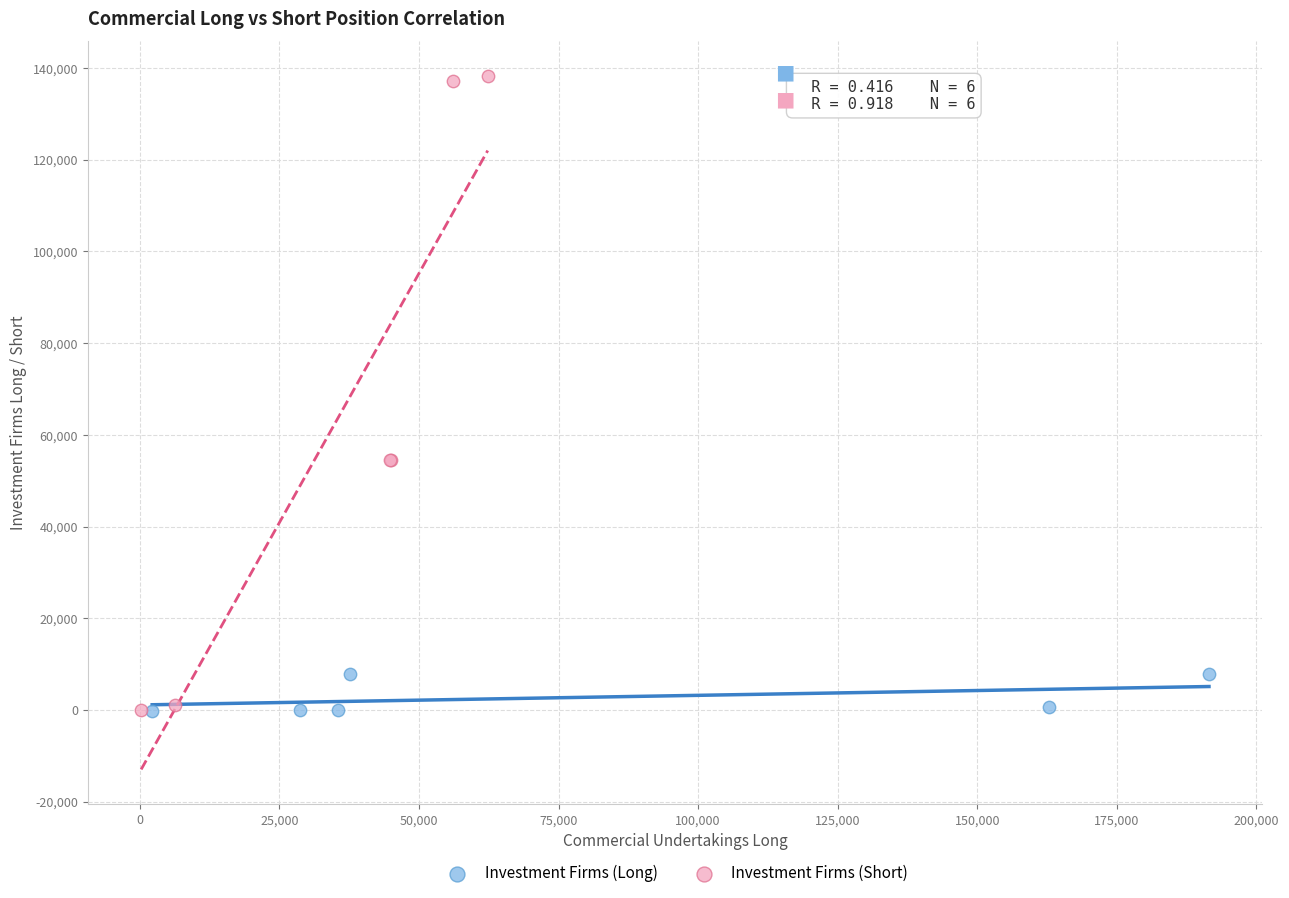

Which series has the widest spread of Y values?

Investment Firms (Short)